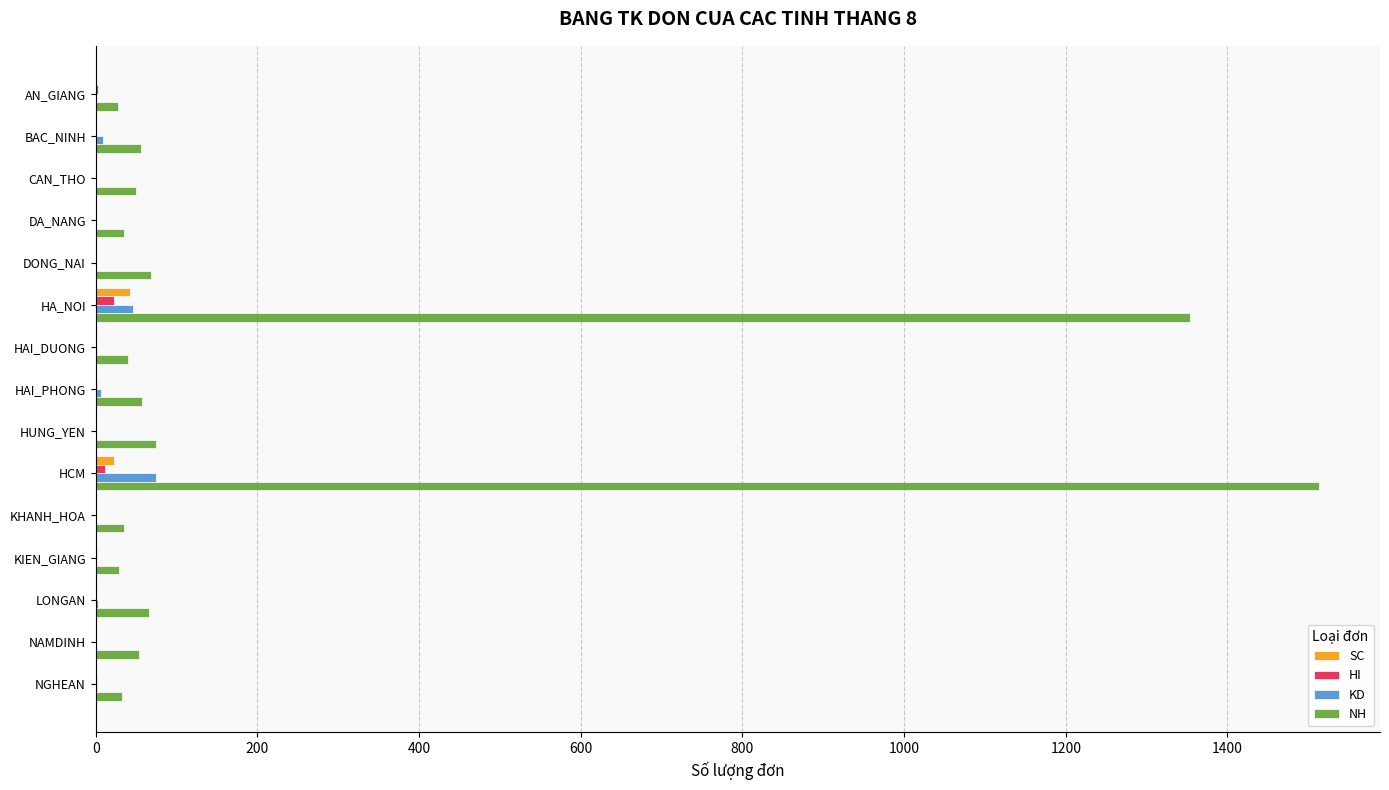

Is it true that SC equals 0 at DA_NANG?

True